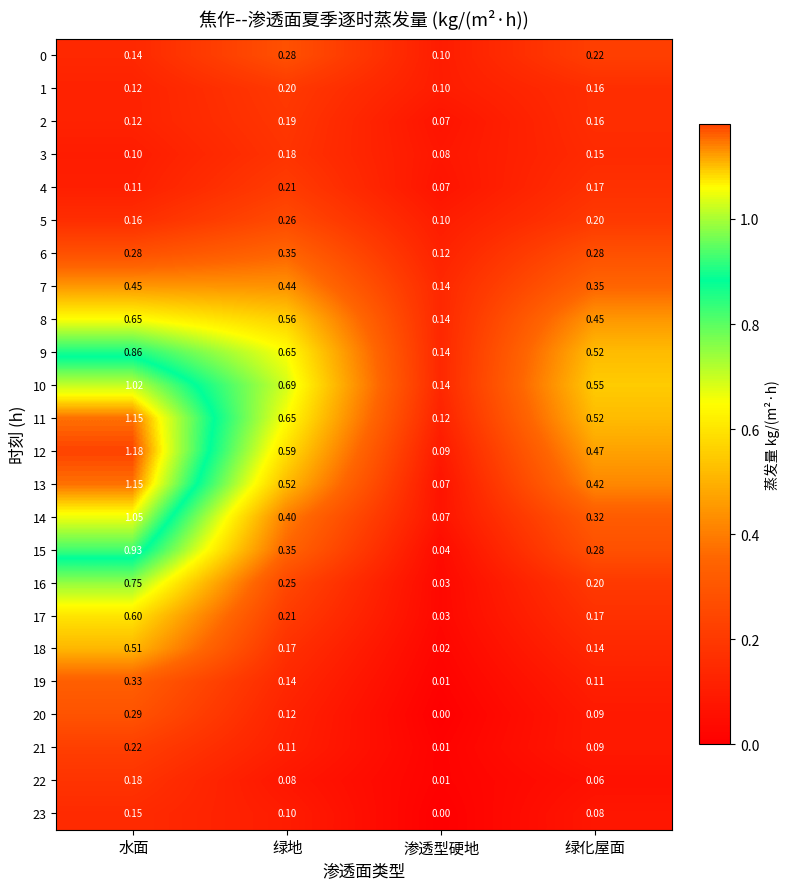

Which category has the highest value in the 13 series?

水面